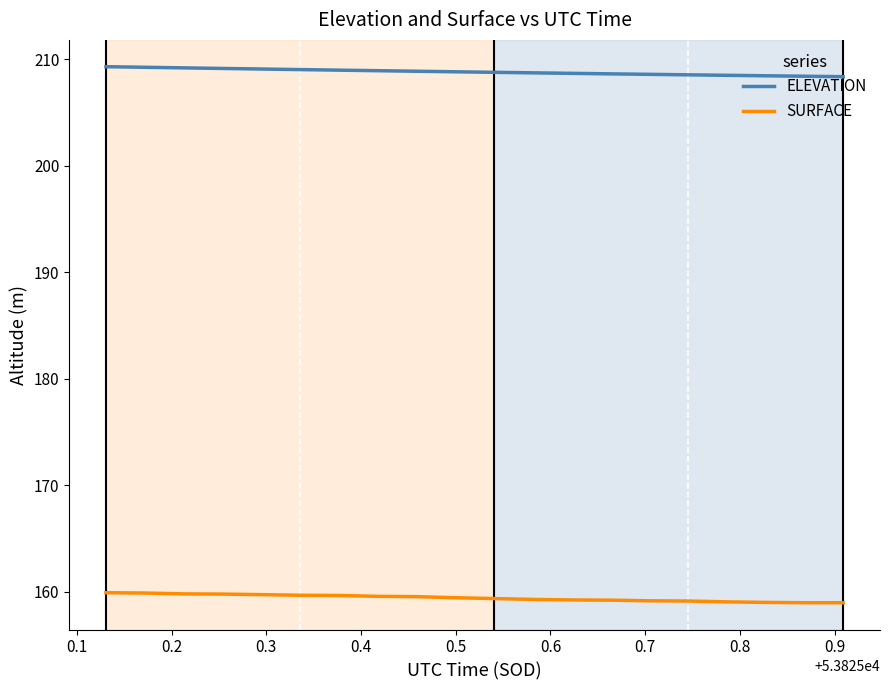

List the series in order of their overall mean, highest first.

ELEVATION, SURFACE